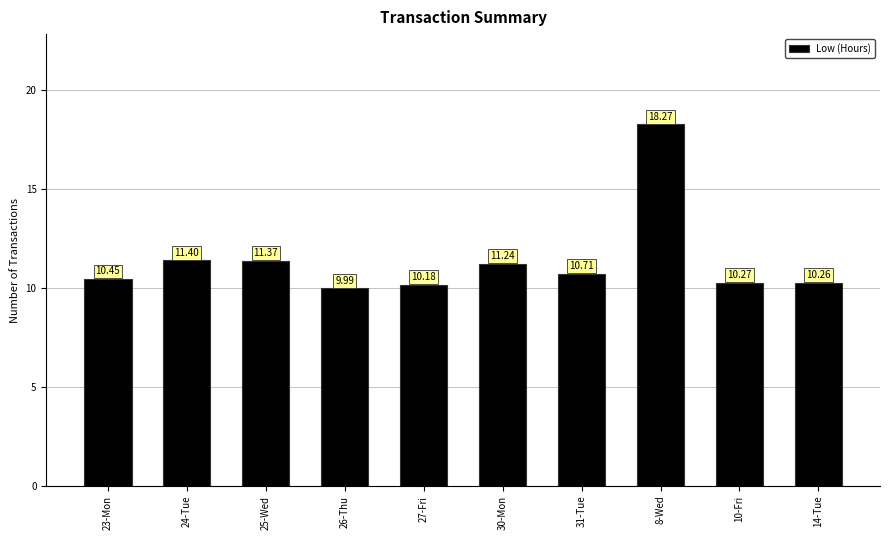

Rank the categories by value from lowest to highest.

26-Thu, 27-Fri, 14-Tue, 10-Fri, 23-Mon, 31-Tue, 30-Mon, 25-Wed, 24-Tue, 8-Wed